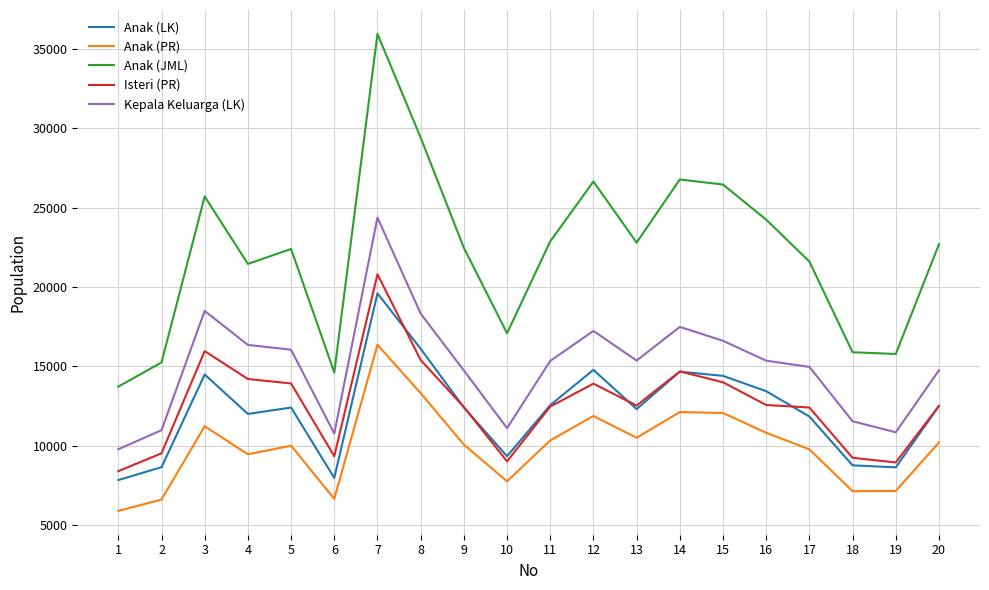

At which label does Anak (PR) reach its peak?

7